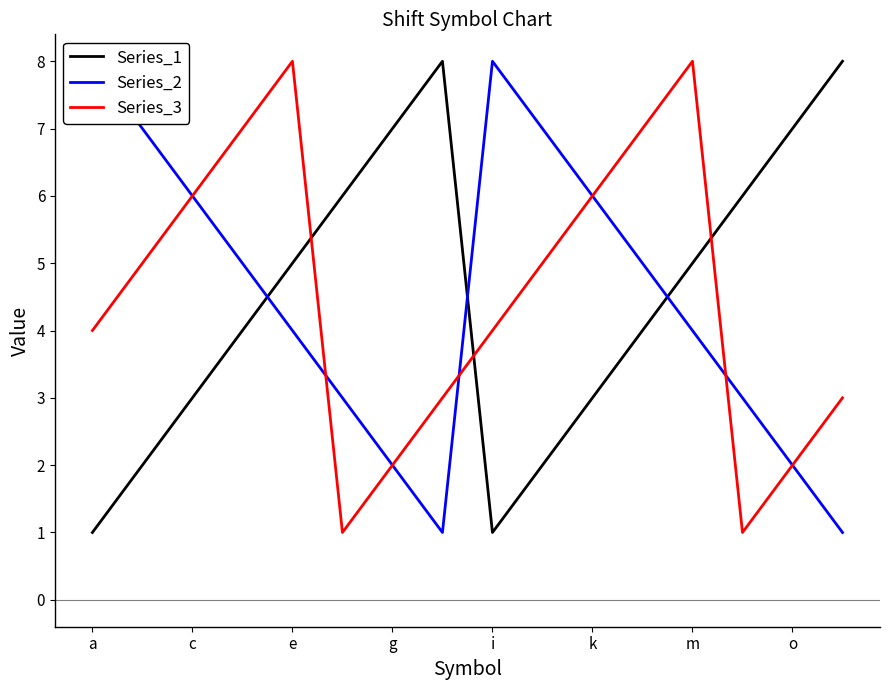

What is the highest value of the Series_2 series?

8